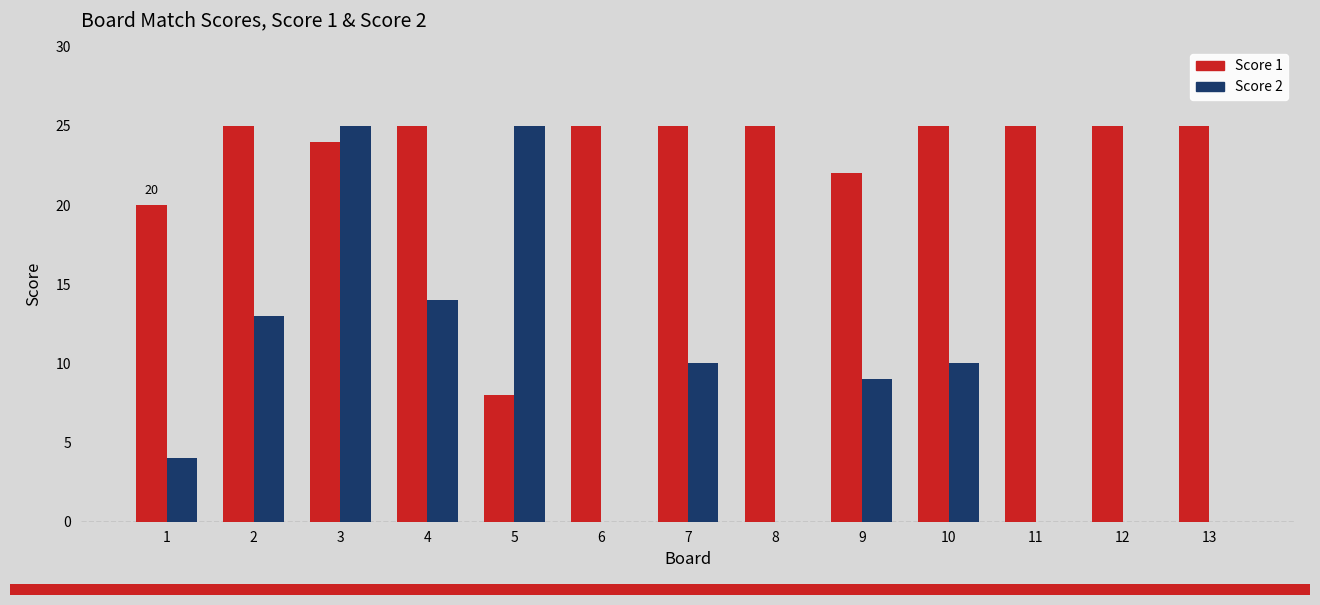

What is the maximum value for Score 1?

25